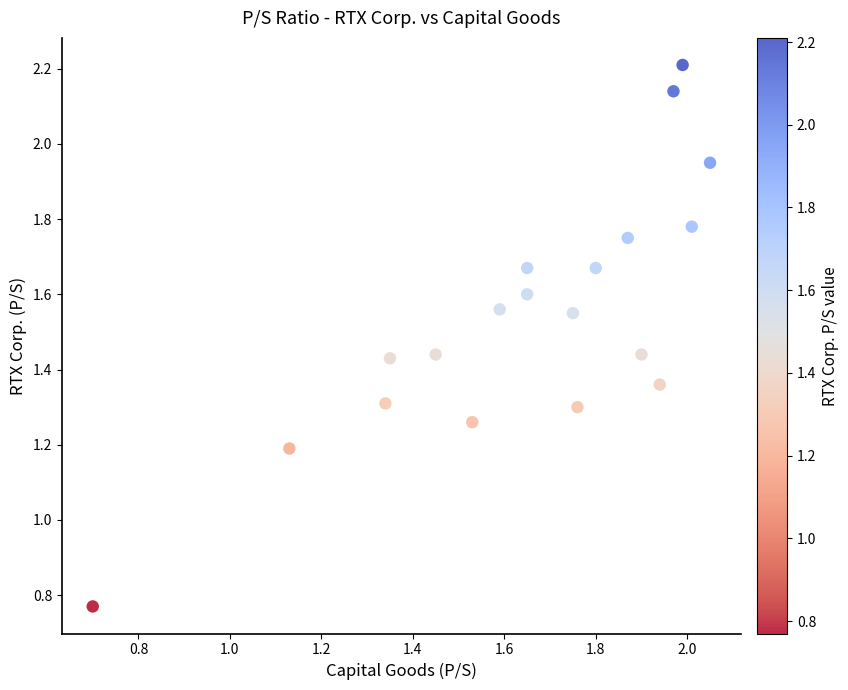

What Y value in the scatter plot is closest to 1?

1.2